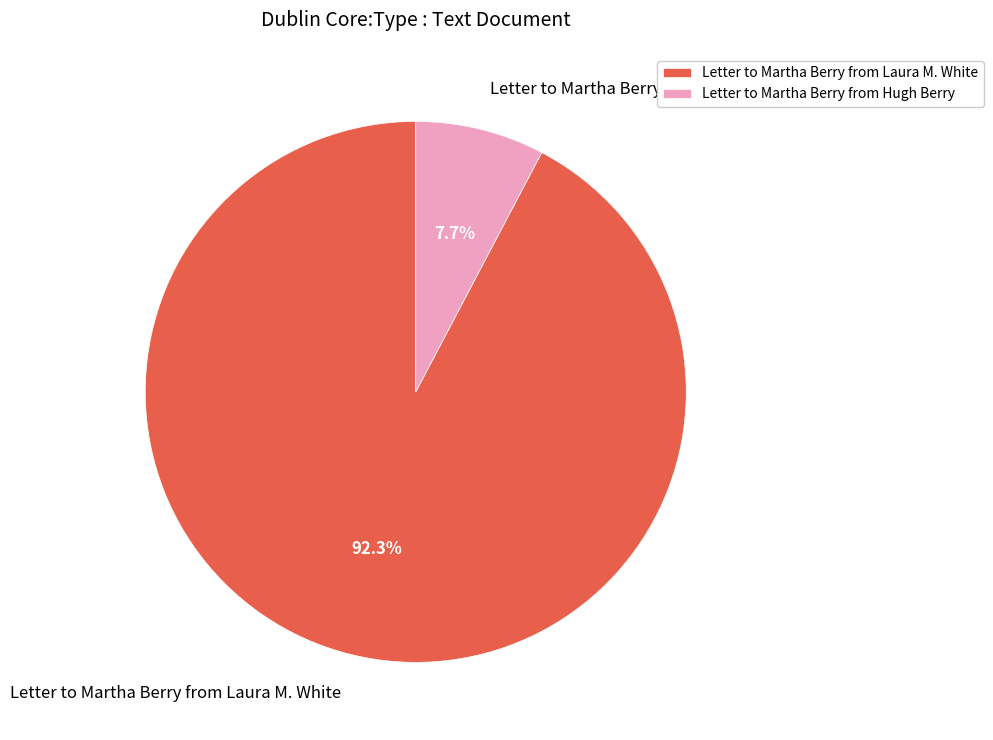

Between Letter to Martha Berry from Laura M. White and Letter to Martha Berry from Hugh Berry, which is larger?

Letter to Martha Berry from Laura M. White